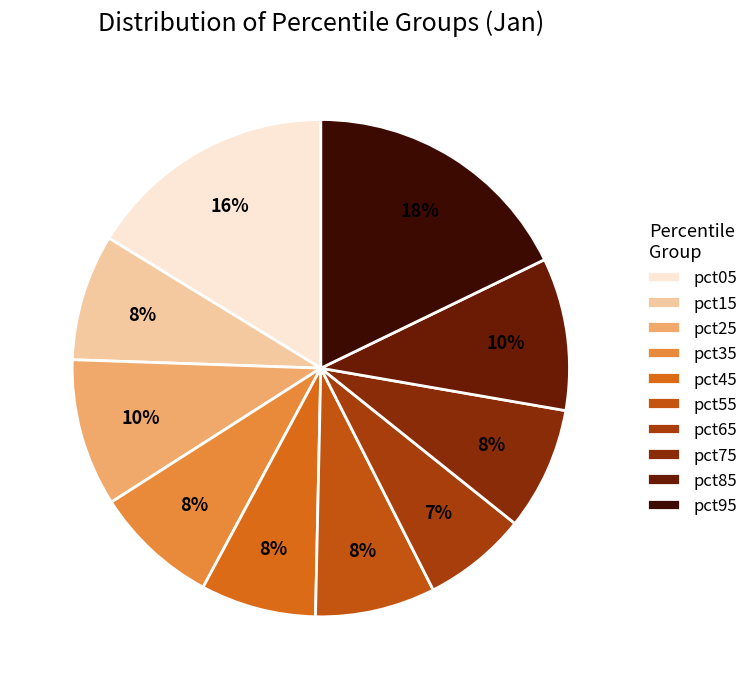

What is the largest slice in the pie chart?

pct95